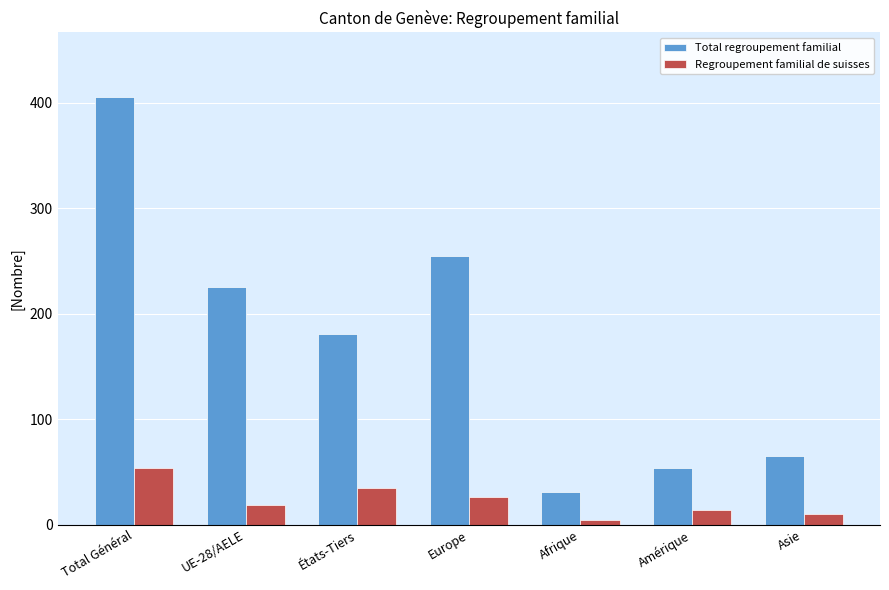

What is the greatest value displayed?

406